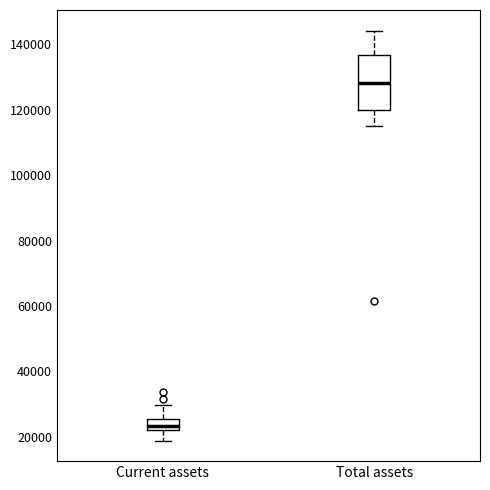

Reading left to right, read every box against the y-axis: the position of its median line, the range the box covers, and the ends of its whiskers. The values are not printed on the chart, so give them approximately, as read against the axis.

Current assets: median 24000, box 22000 to 26000, whiskers 18000 to 30000
Total assets: median 128000, box 120000 to 136000, whiskers 116000 to 144000